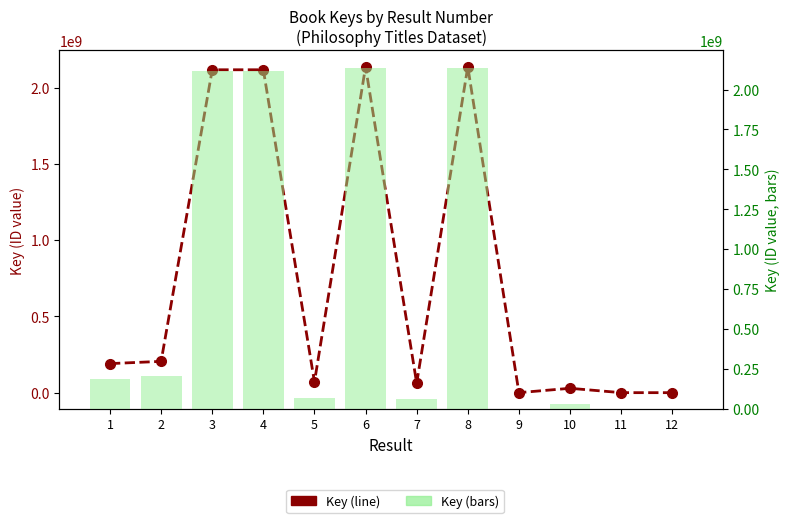

The value of Key (bars) at 2 is 205472658. True or false?

True